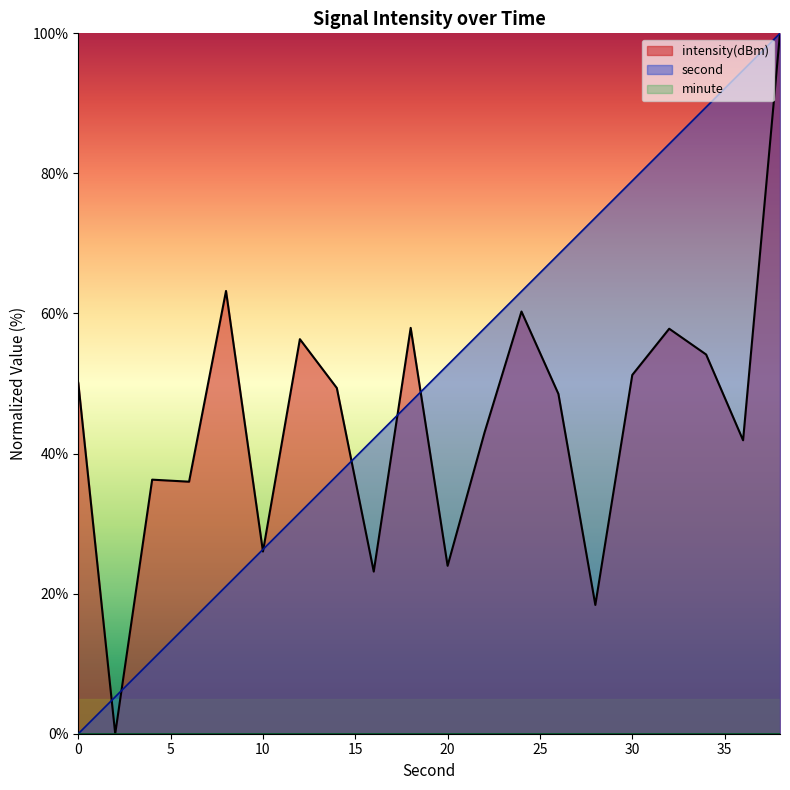

At how many categories does at least one series exceed 95?

1